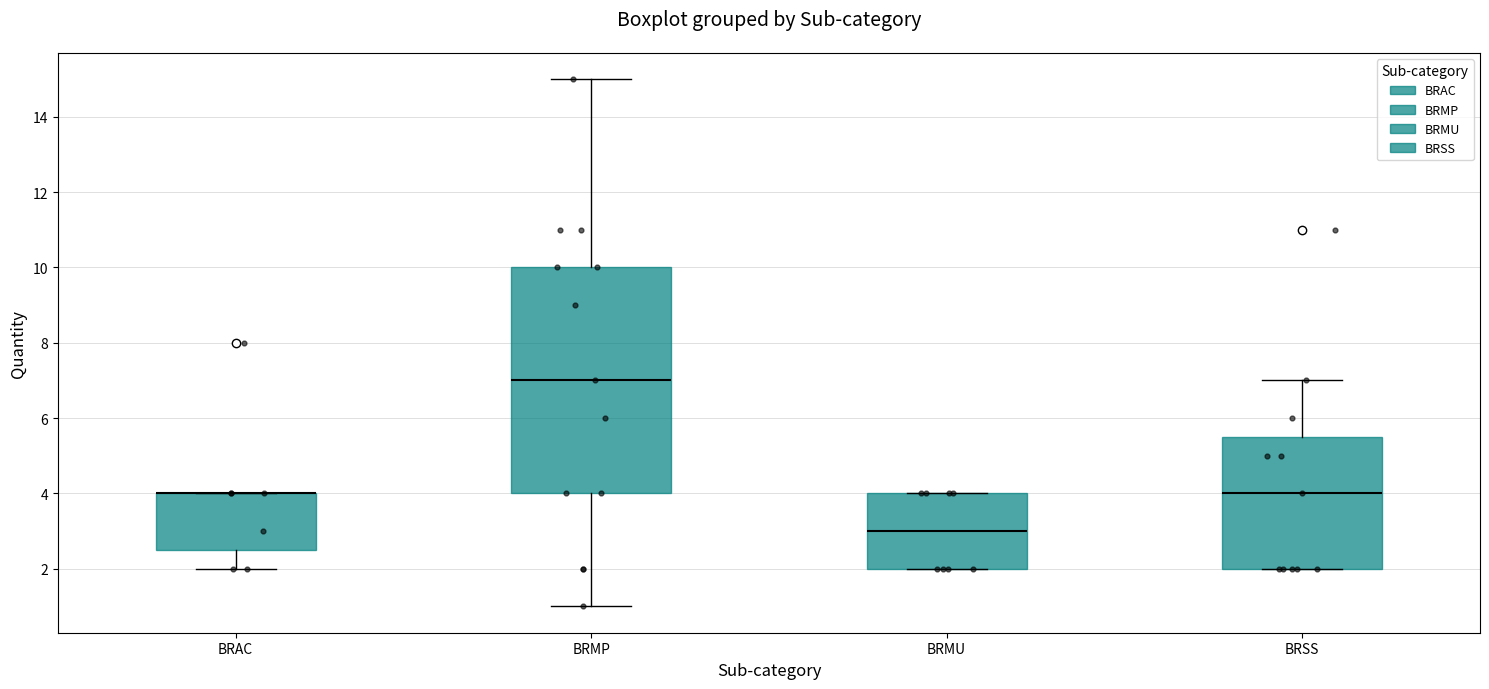

Which box is the tallest, from its lower edge to its upper edge?

BRMP